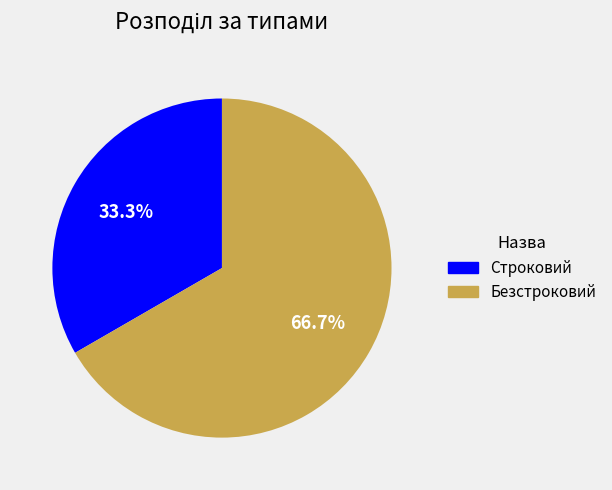

Which slice is the largest?

Безстроковий